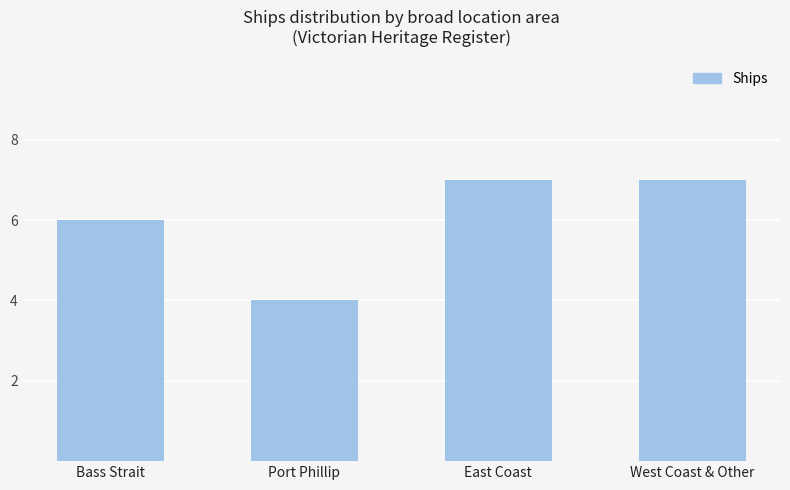

The value at East Coast is 10. True or false?

False